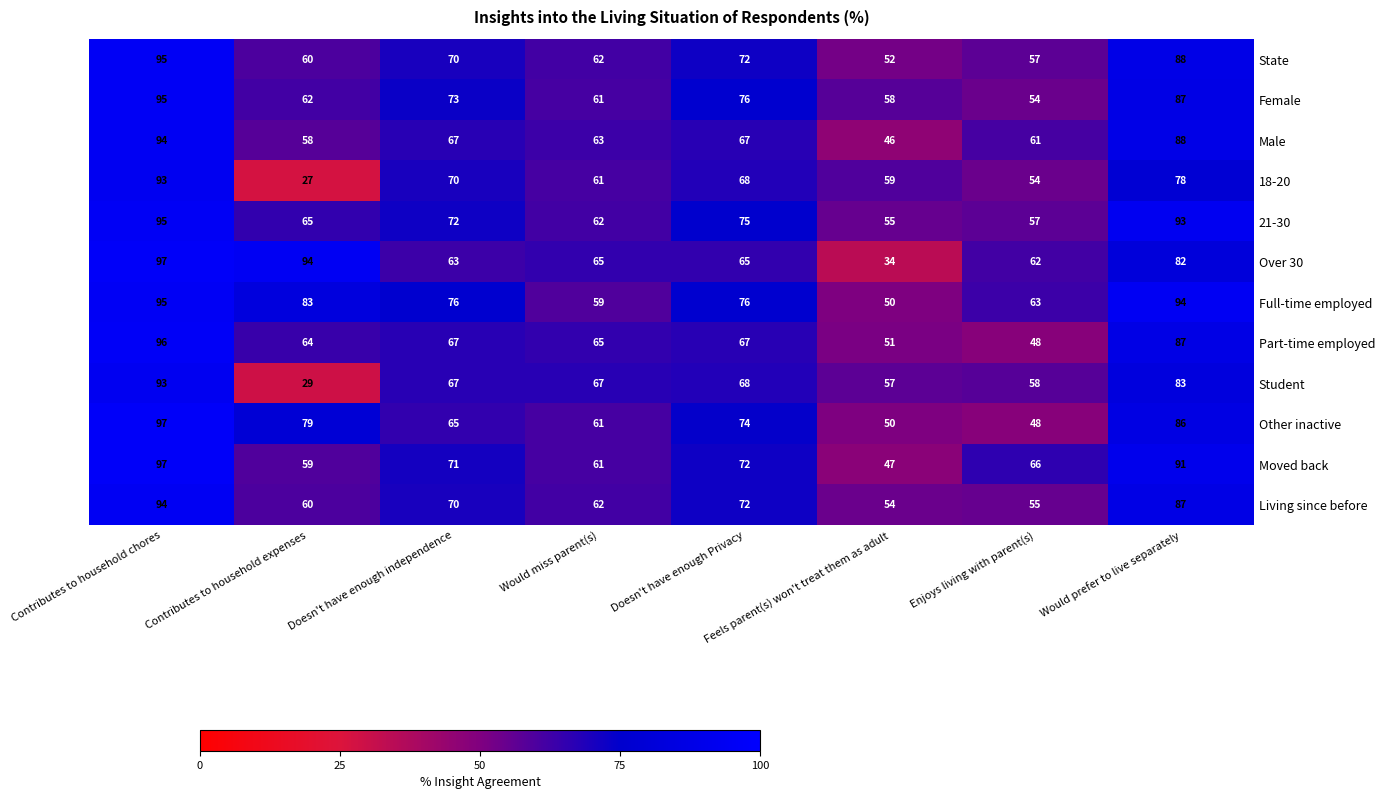

Count the number of categories in the chart.

8